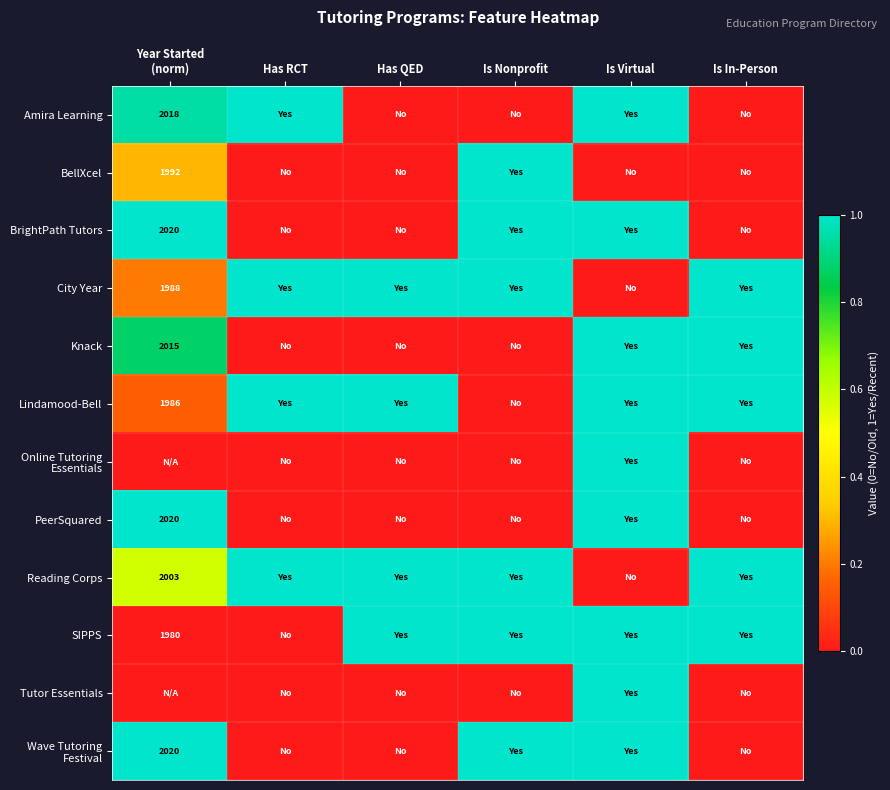

How many values in the SIPPS series are below 1?

2